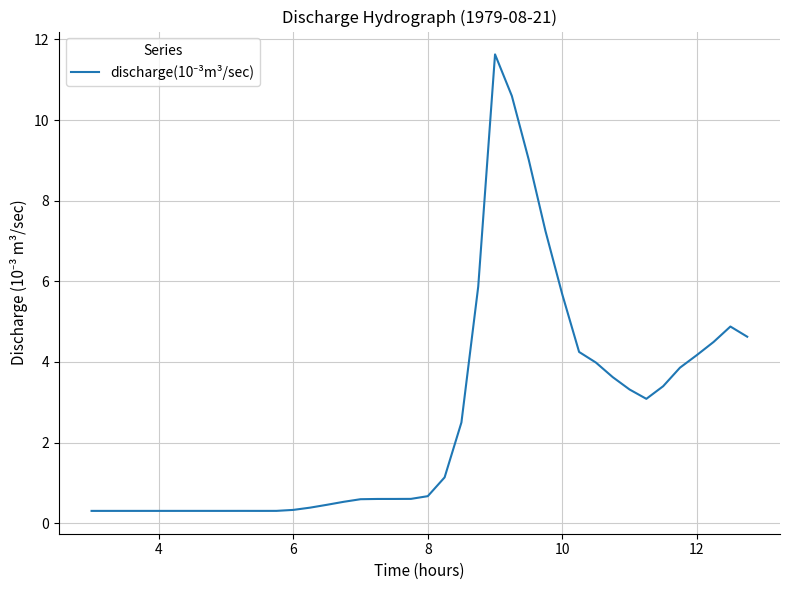

What is the difference between the maximum and minimum values?

11.3